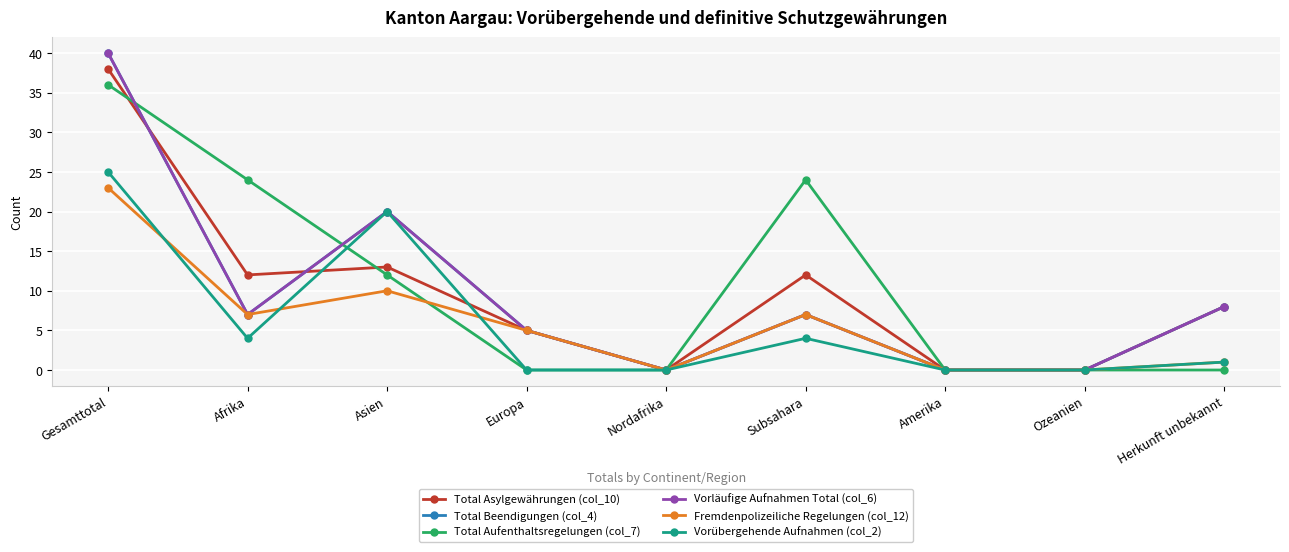

Where is the first local minimum for Vorübergehende Aufnahmen (col_2)?

Afrika